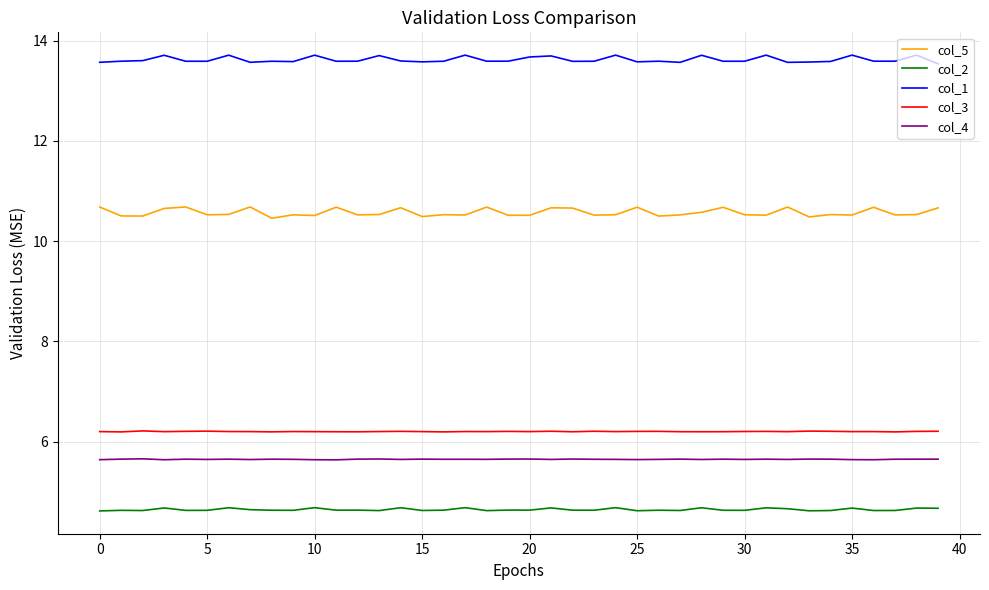

What is the highest value of the col_3 series?

6.2